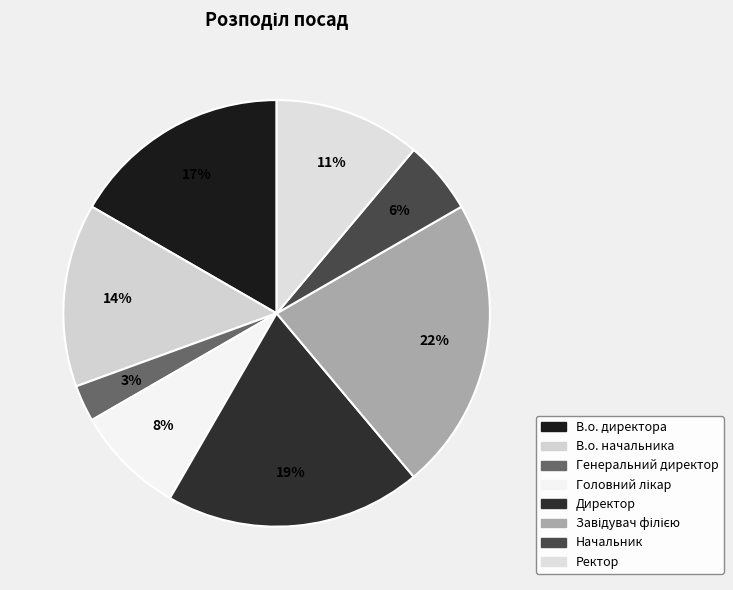

Does Начальник account for over 50% of the chart?

No